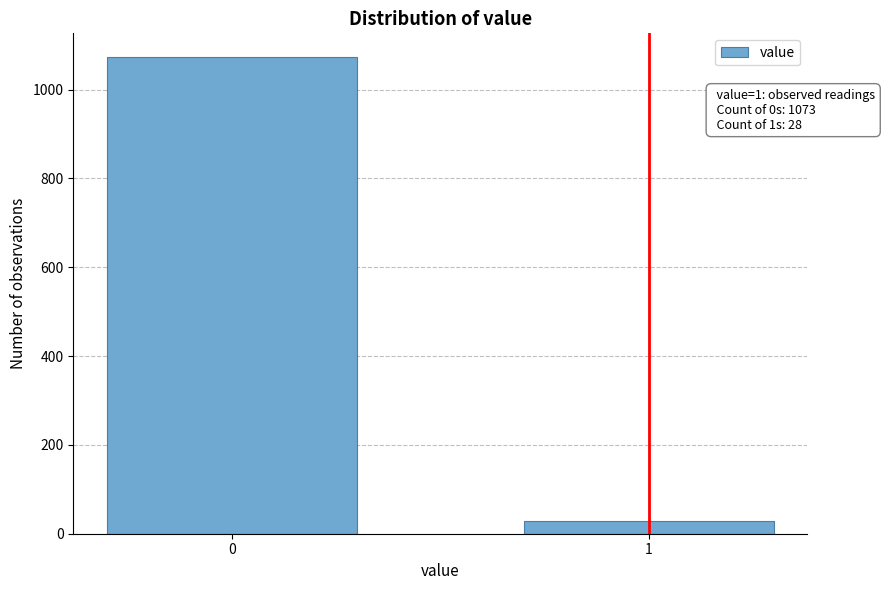

Reading right to left, list all the values displayed in this chart.

1=28	0=1073